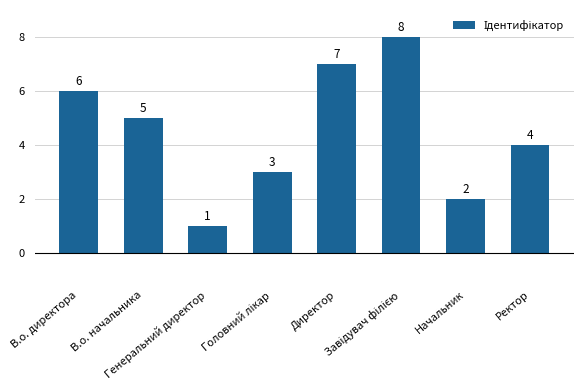

Is it true that the value at Начальник is 3?

False